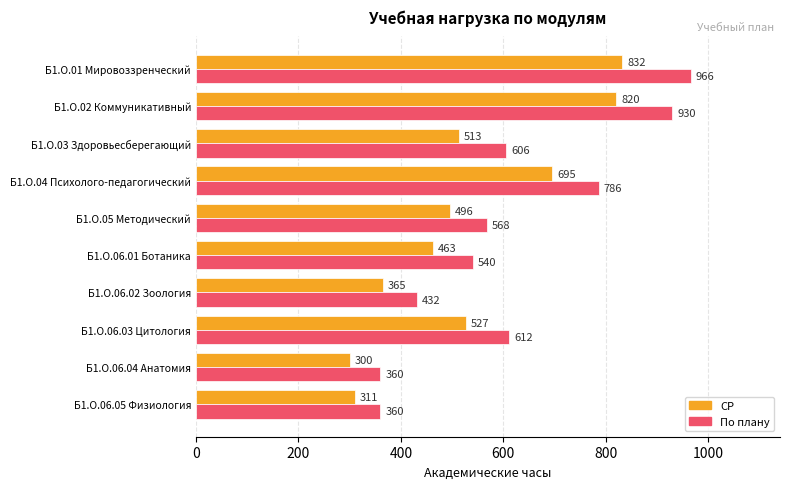

Which series has the largest range (max minus min)?

По плану